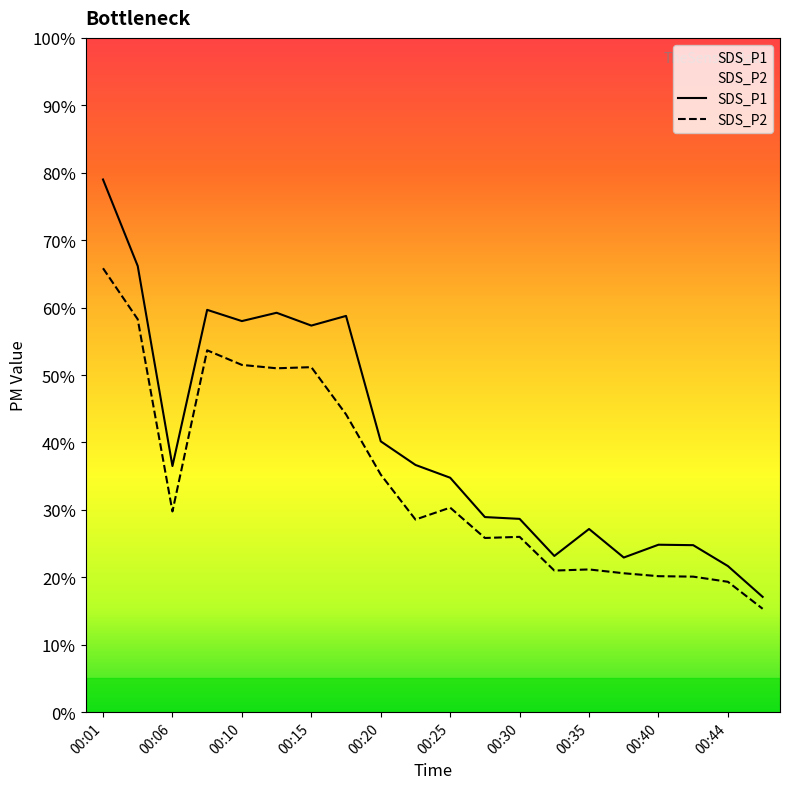

Does the chart display data point markers on the line(s)?

No